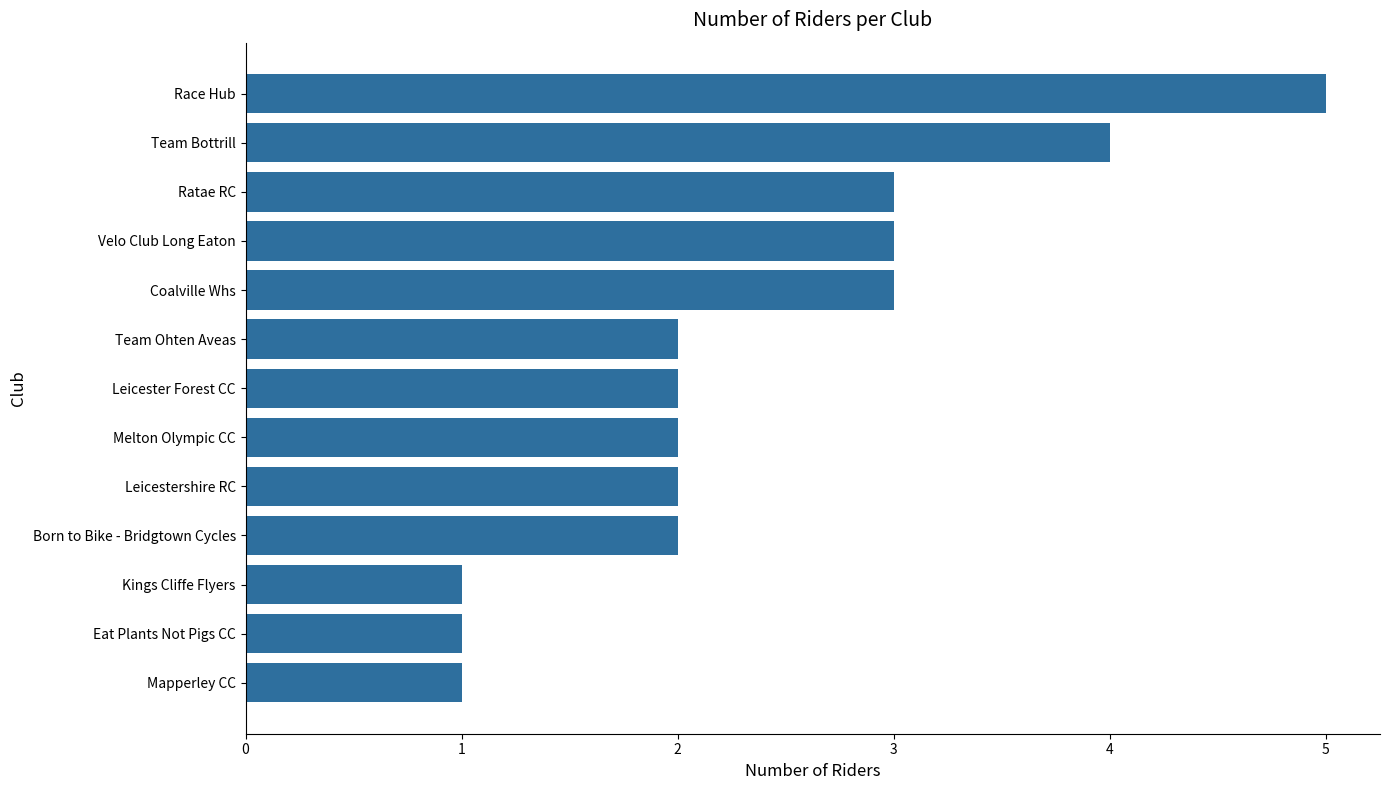

The value at Kings Cliffe Flyers is 1. True or false?

True